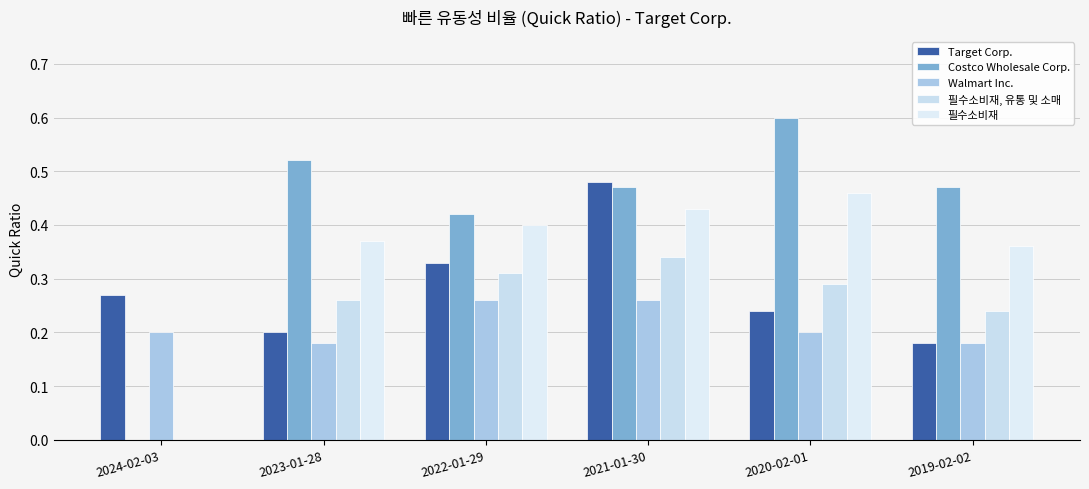

What is the average value of the Walmart Inc. series?

0.2